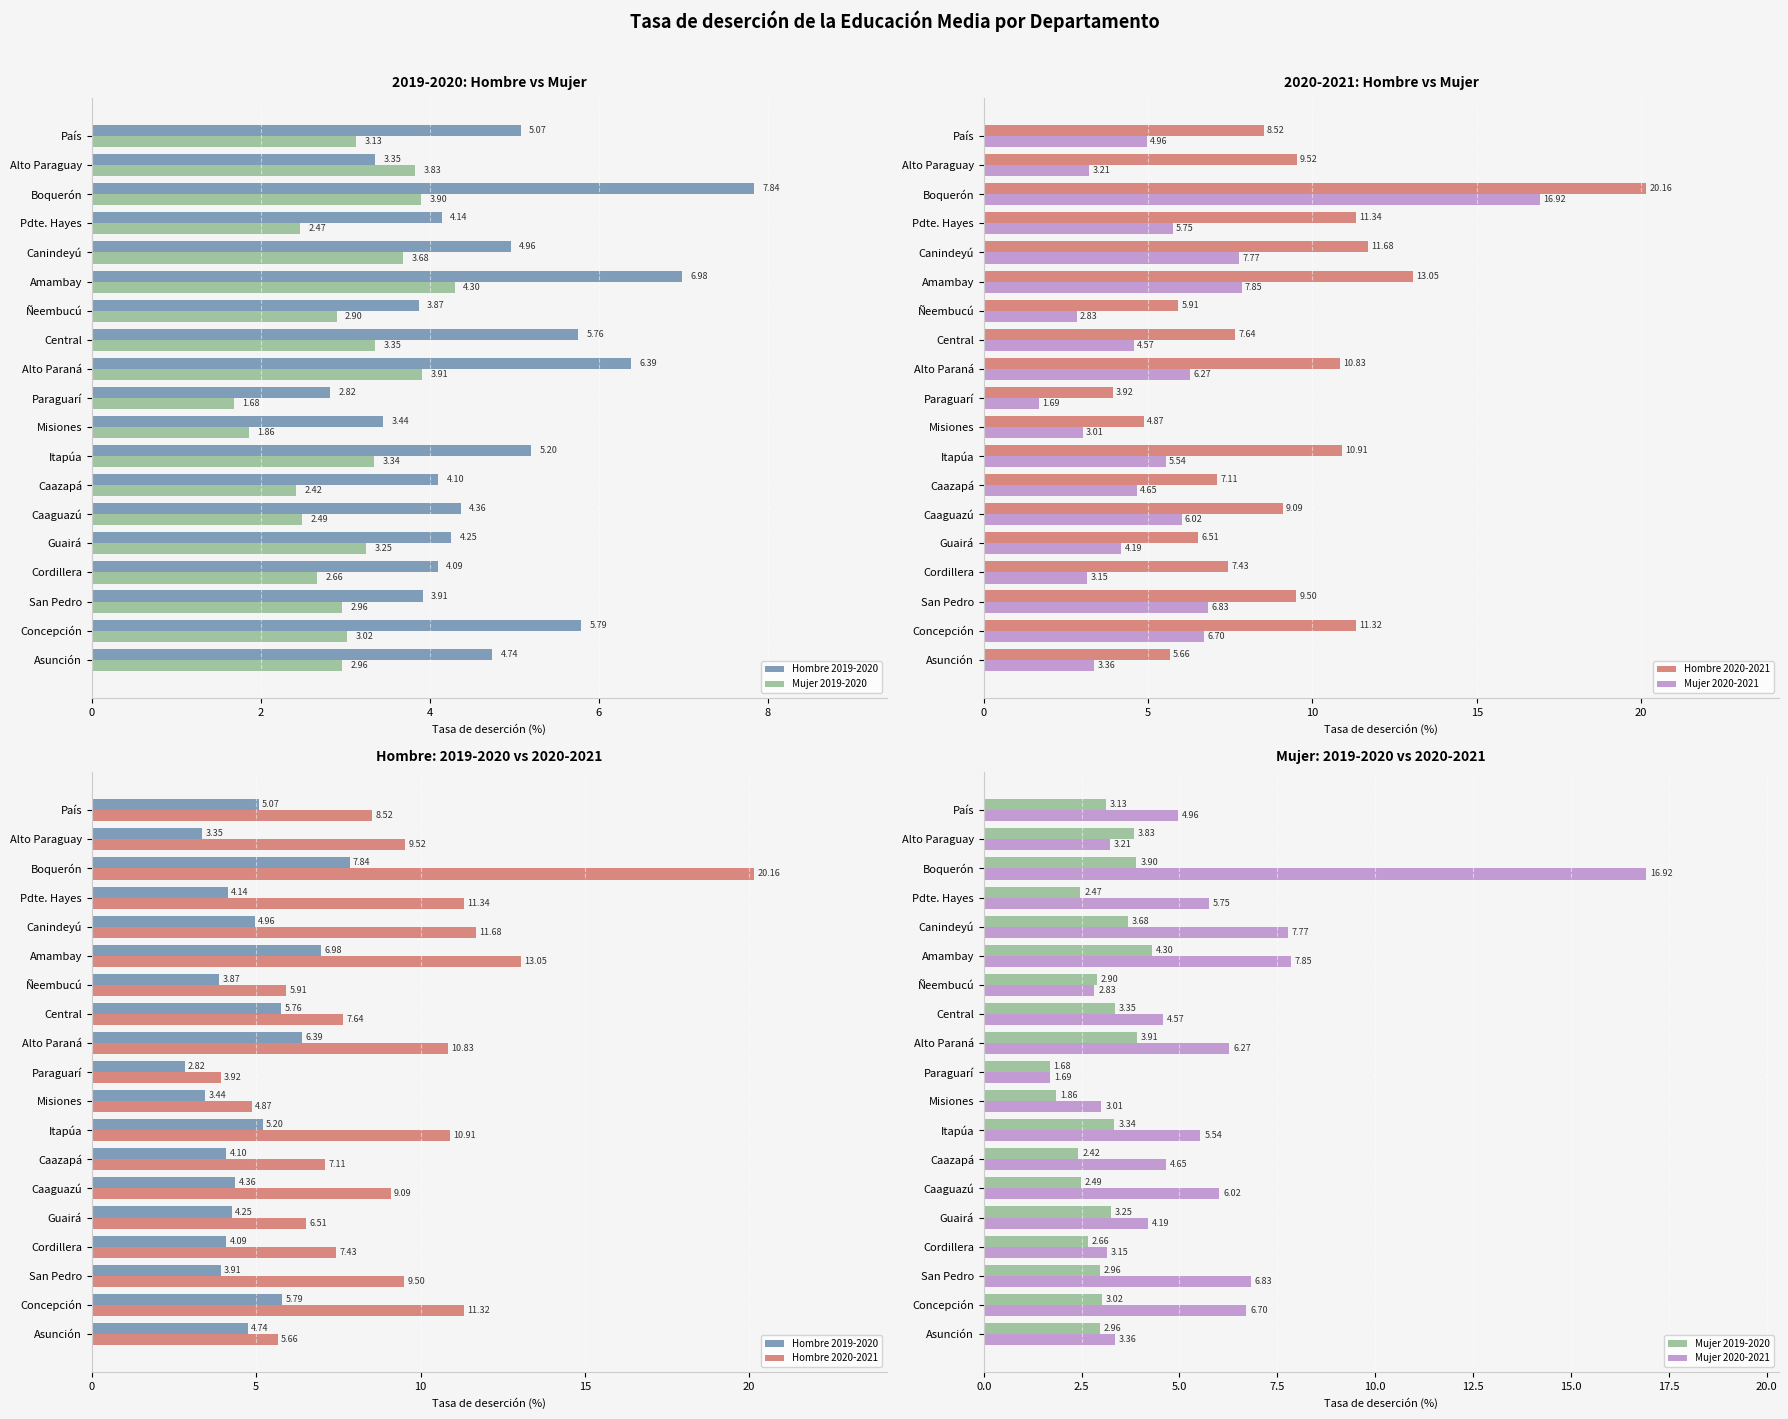

True or false: Mujer 2020-2021 has a value of 0.8 at Paraguarí.

False